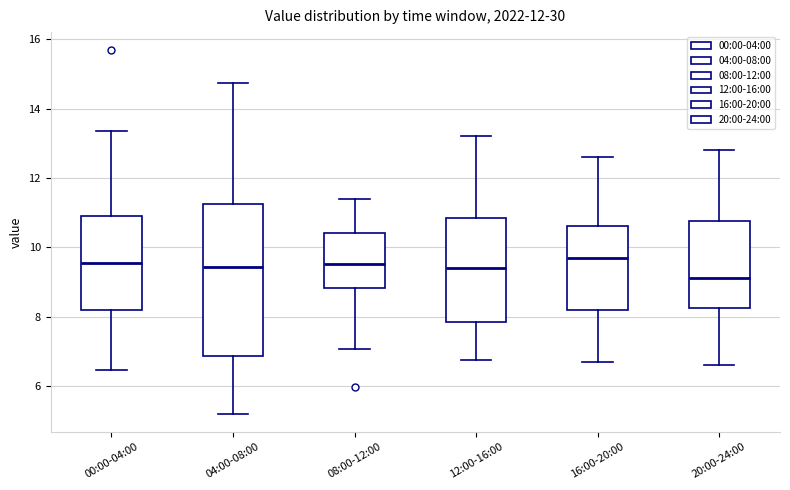

Reading left to right, transcribe this box plot: for each box, give where its median line is, the range the box spans, and where its two whiskers end, as read against the y-axis. The values are not printed on the chart, so give them approximately, as read against the axis.

00:00-04:00: median 9.6, box 8.2 to 11.0, whiskers 6.4 to 13.4
04:00-08:00: median 9.4, box 6.8 to 11.2, whiskers 5.2 to 14.8
08:00-12:00: median 9.6, box 8.8 to 10.4, whiskers 7.0 to 11.4
12:00-16:00: median 9.4, box 7.8 to 10.8, whiskers 6.8 to 13.2
16:00-20:00: median 9.8, box 8.2 to 10.6, whiskers 6.8 to 12.6
20:00-24:00: median 9.2, box 8.2 to 10.8, whiskers 6.6 to 12.8